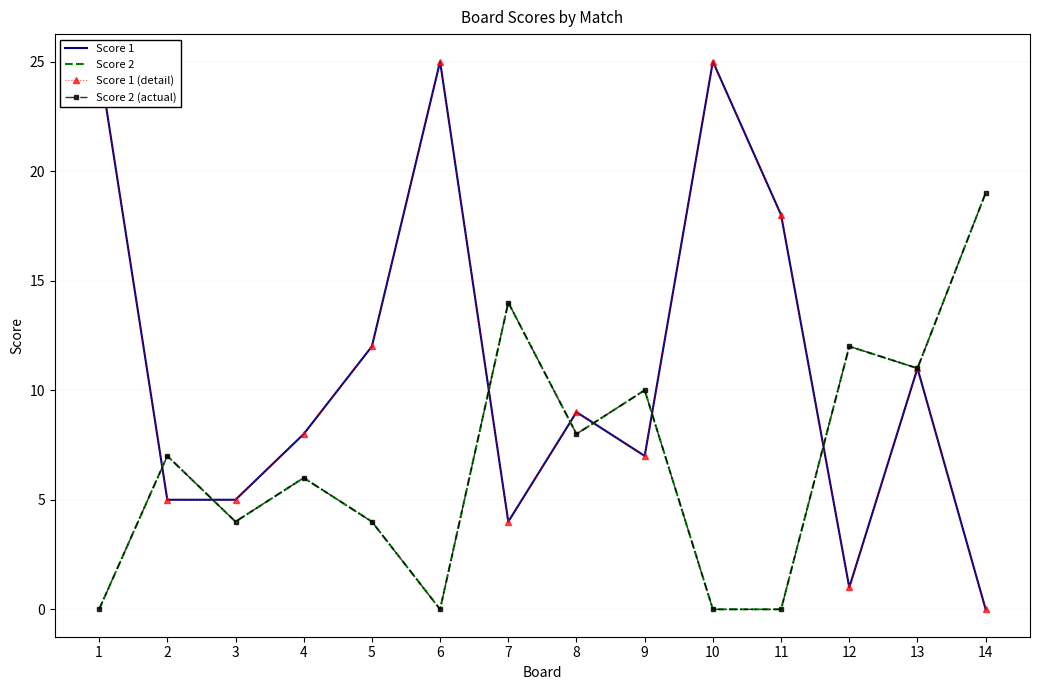

What is the value of the Score 1 (detail) point at the 1st from the left?

25